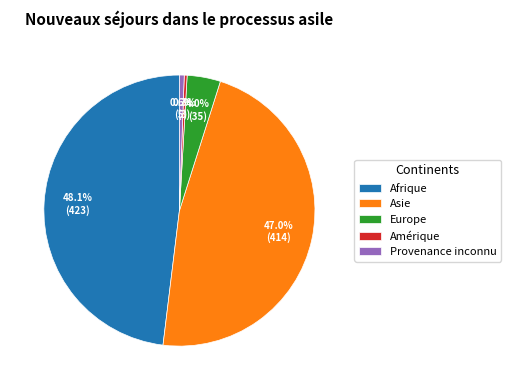

What is the ratio of the value at Asie to the value at Afrique?

1.0